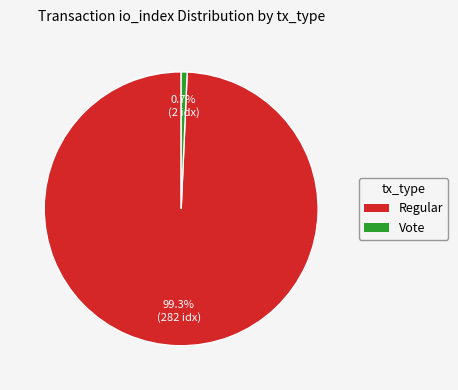

Is there any slice that represents more than half of the pie?

Yes